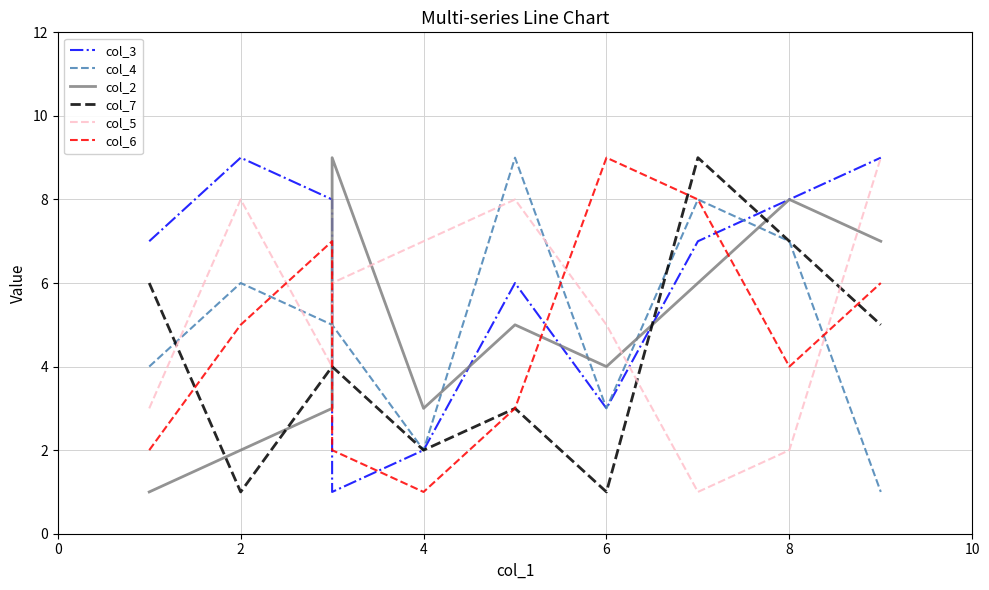

Reading left to right, extract all data points from this chart.

col_3: 7	9	8	1	2	6	3	7	8	9
col_4: 4	6	5	5	2	9	3	8	7	1
col_2: 1	2	3	9	3	5	4	6	8	7
col_7: 6	1	4	4	2	3	1	9	7	5
col_5: 3	8	4	6	7	8	5	1	2	9
col_6: 2	5	7	2	1	3	9	8	4	6